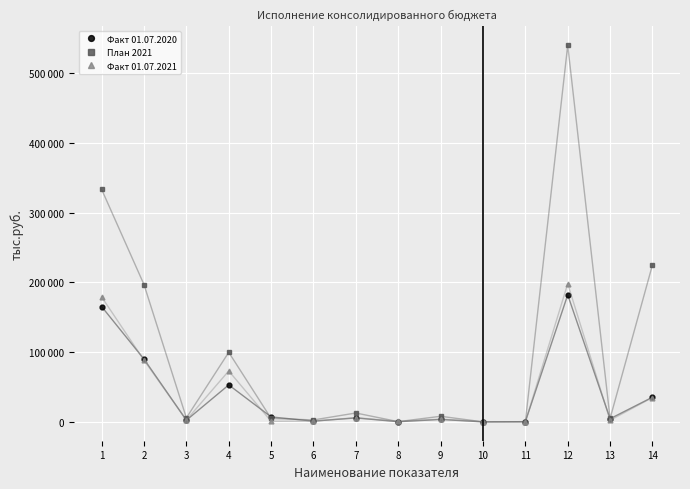

Rank the categories by План 2021 value from lowest to highest.

10, 11, 8, 6, 13, 5, 3, 9, 7, 4, 2, 14, 1, 12